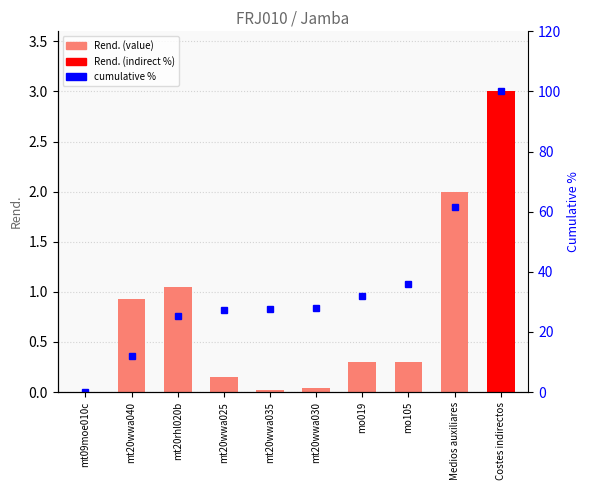

Which series has the largest total across all categories?

cumulative %